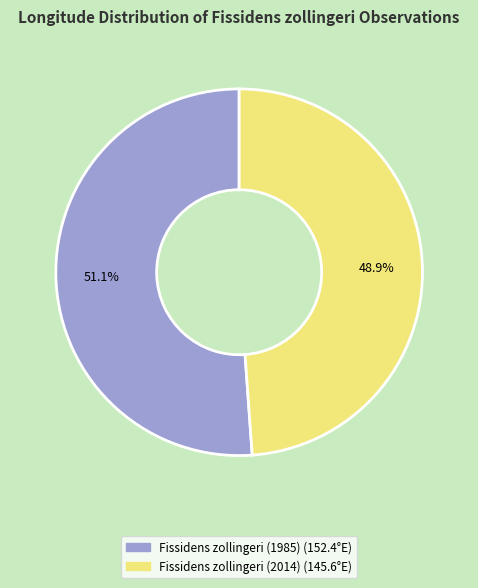

Is the sum of Fissidens zollingeri (2014) and Fissidens zollingeri (1985) greater than half?

Yes